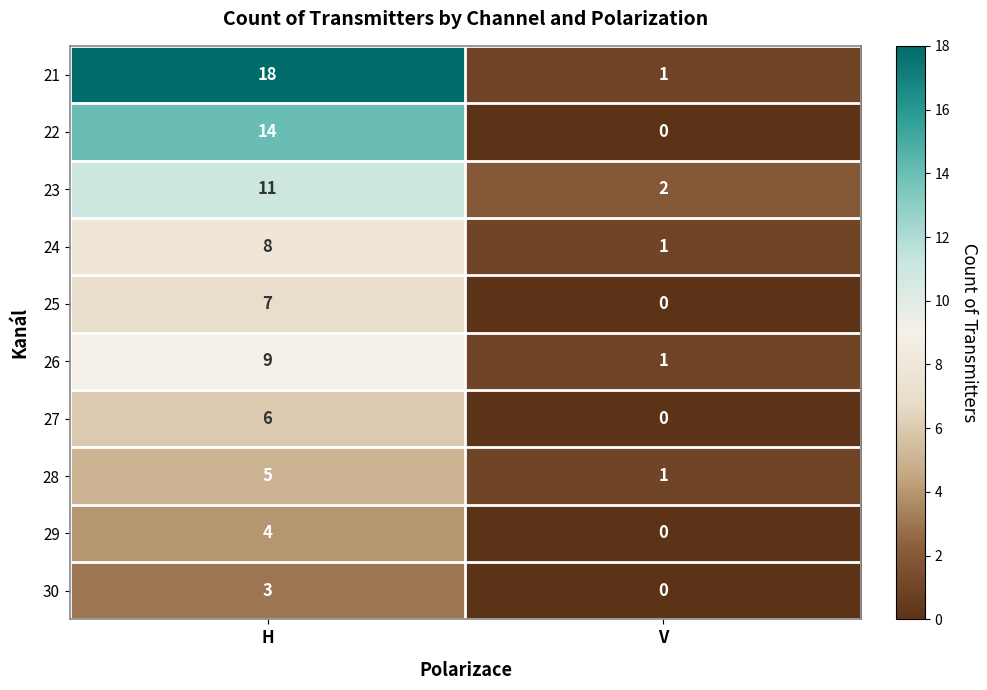

Reading left to right, transcribe all the data shown in this chart.

21: 18	1
22: 14	0
23: 11	2
24: 8	1
25: 7	0
26: 9	1
27: 6	0
28: 5	1
29: 4	0
30: 3	0